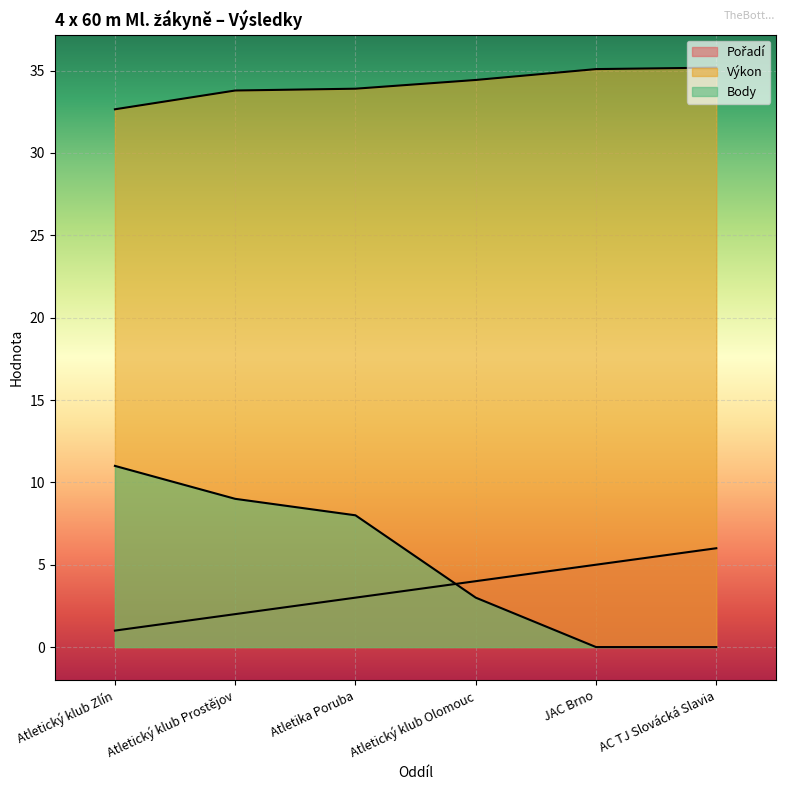

What value does the Pořadí series have at JAC Brno?

5.0